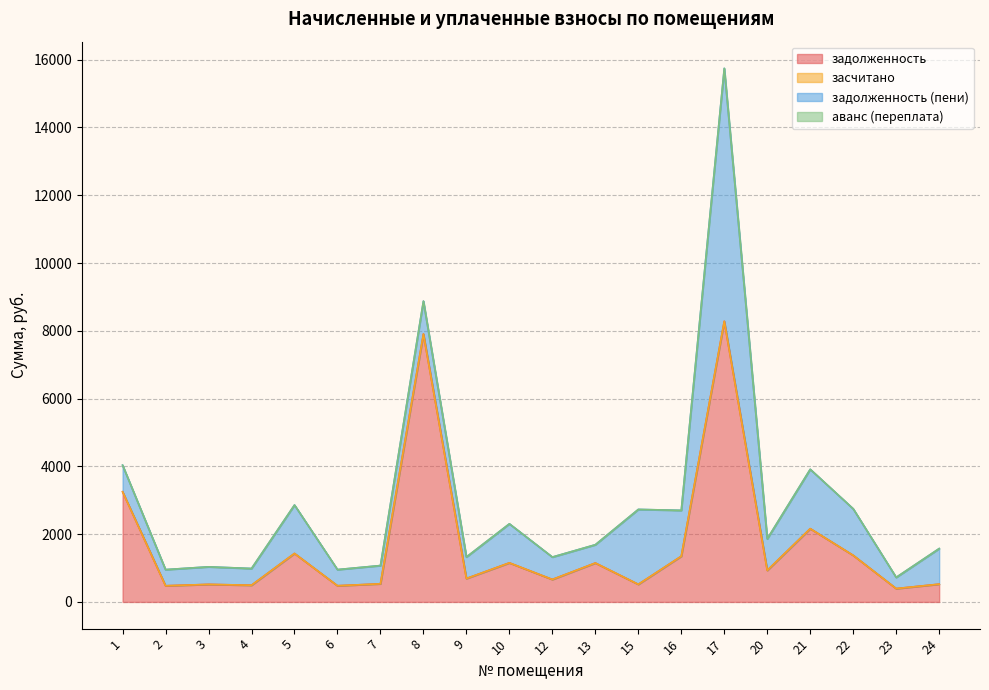

The задолженность (пени) series shows 2829.8 at 21. True or false?

False